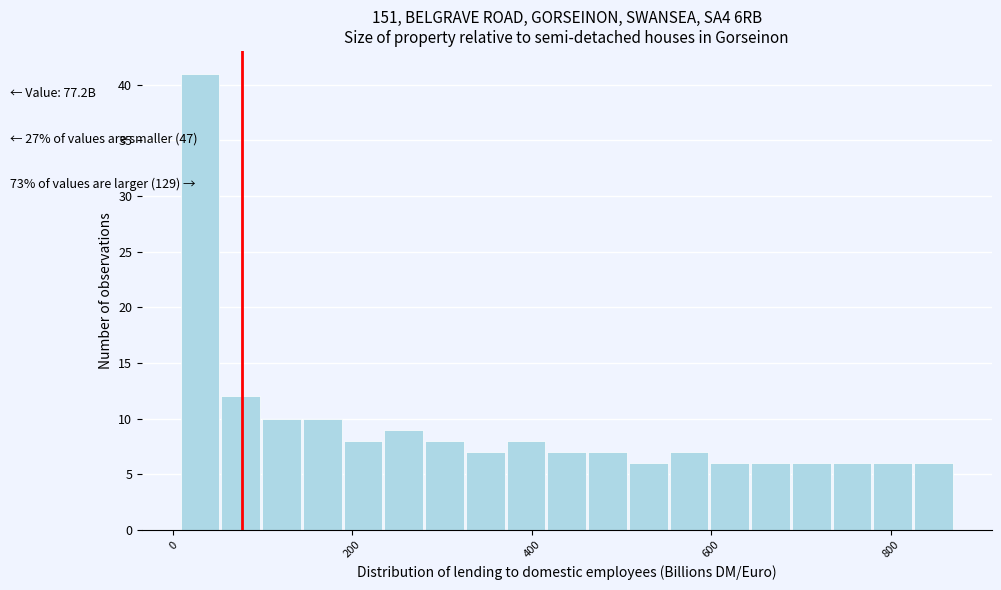

Around what value on the x-axis is the tallest bar? Give the approximate position of its centre, as read against the axis.

20